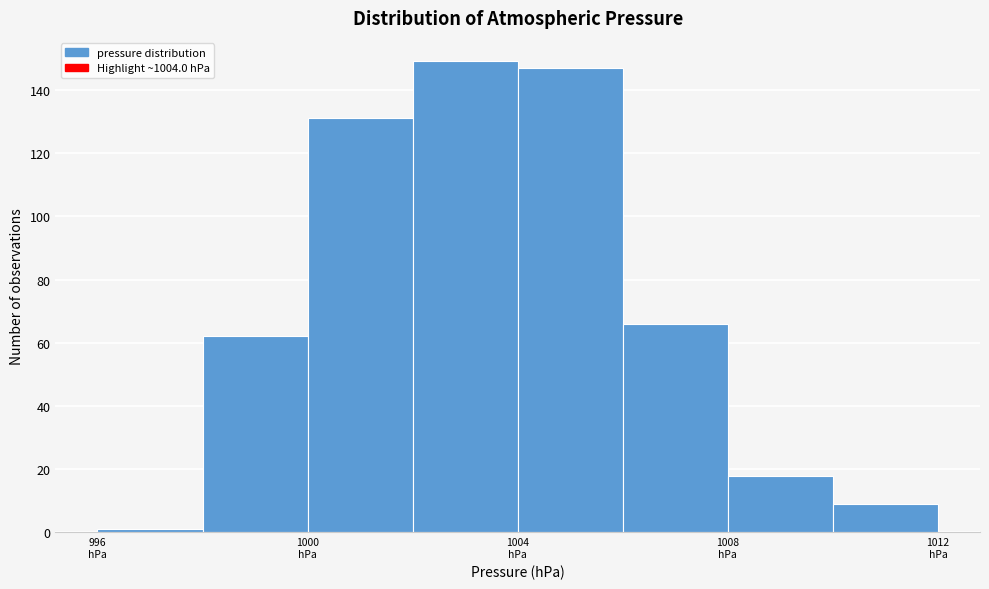

What is the height of the bar covering 1004 to 1006 on the x-axis? The values are not printed on the chart, so give them approximately, as read against the axis.

148